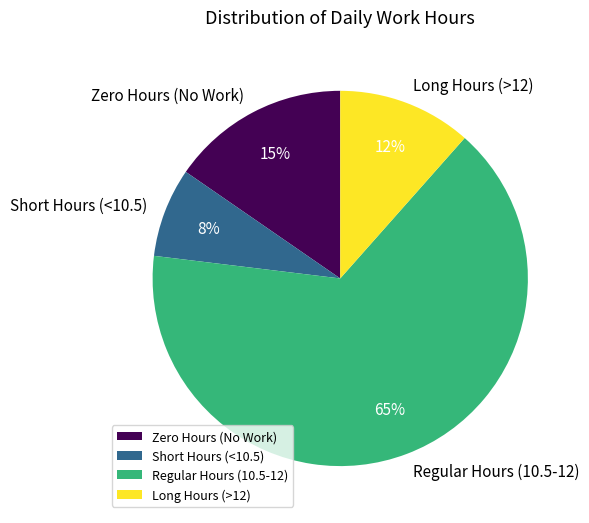

Is the sum of Short Hours (<10.5) and Long Hours (>12) greater than half?

No